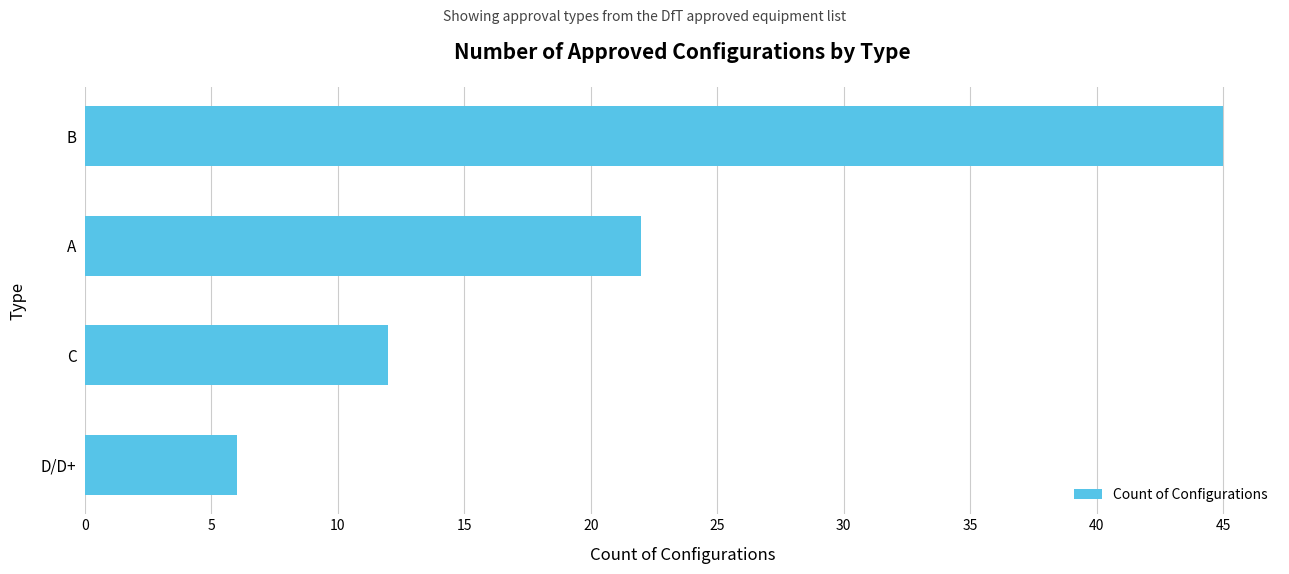

What is the change in value from C to A?

+10